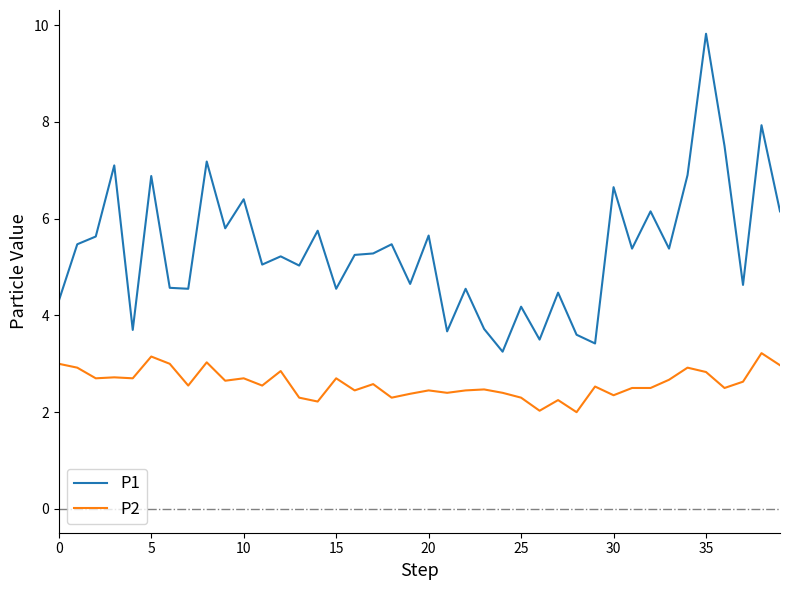

Which series has the largest total across all categories?

P1